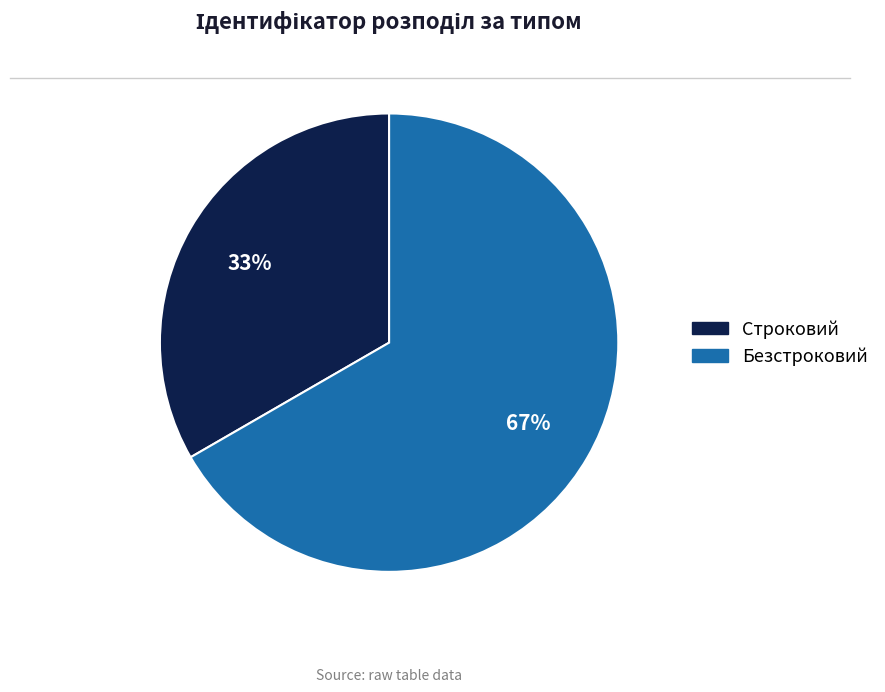

To the nearest percent, what is the combined percentage of Безстроковий and Строковий?

100%